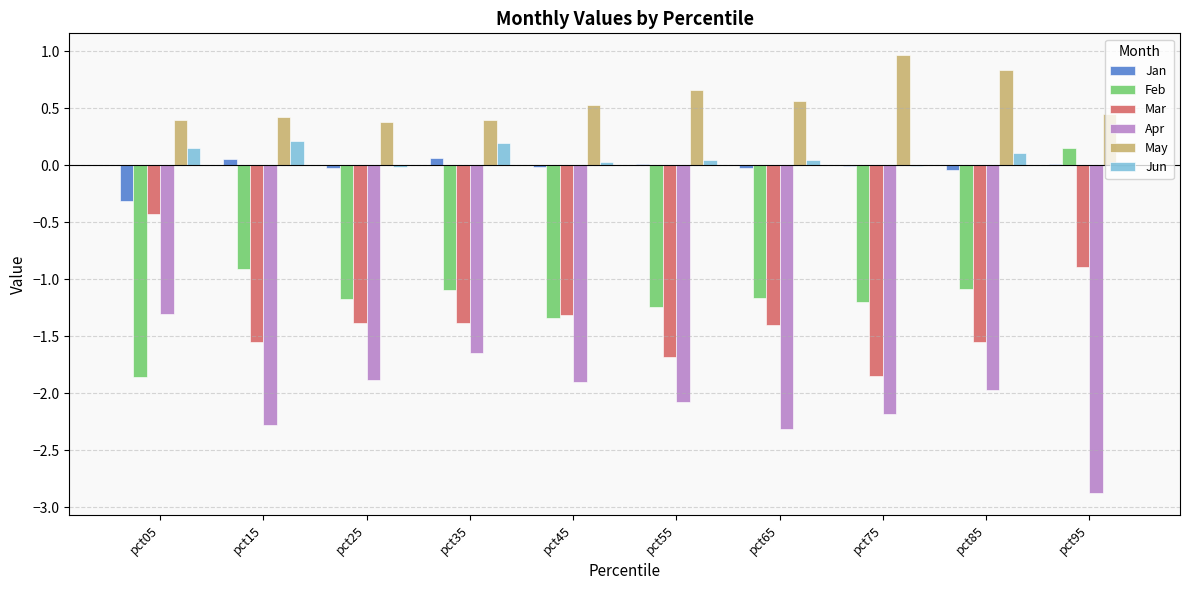

Count the number of categories in the chart.

10